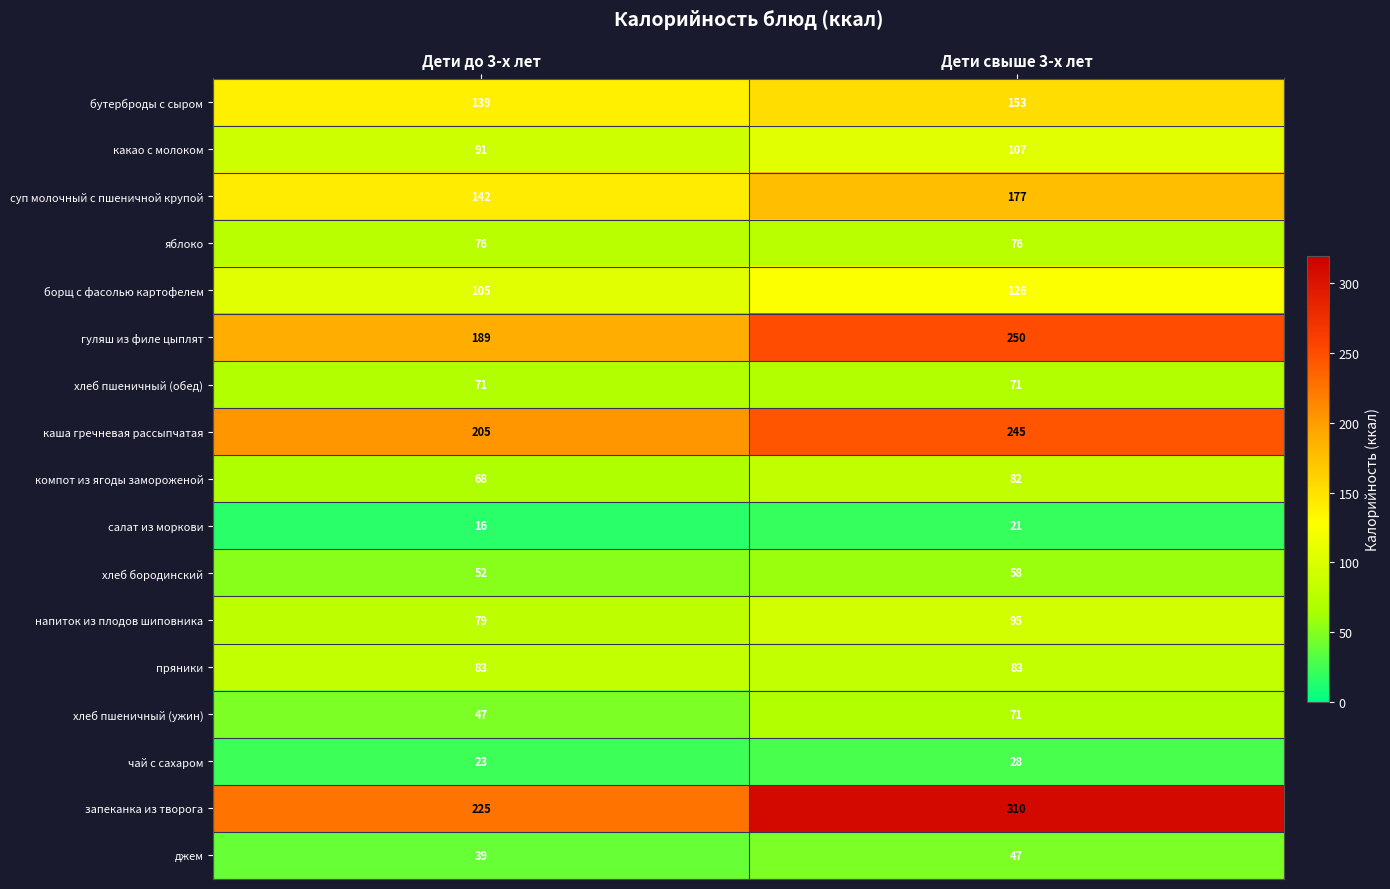

At Дети до 3-х лет, list the series in order from largest to smallest.

запеканка из творога, каша гречневая рассыпчатая, гуляш из филе цыплят, суп молочный с пшеничной крупой, бутерброды с сыром, борщ с фасолью картофелем, какао с молоком, пряники, напиток из плодов шиповника, яблоко, хлеб пшеничный (обед), компот из ягоды замороженой, хлеб бородинский, хлеб пшеничный (ужин), джем, чай с сахаром, салат из моркови